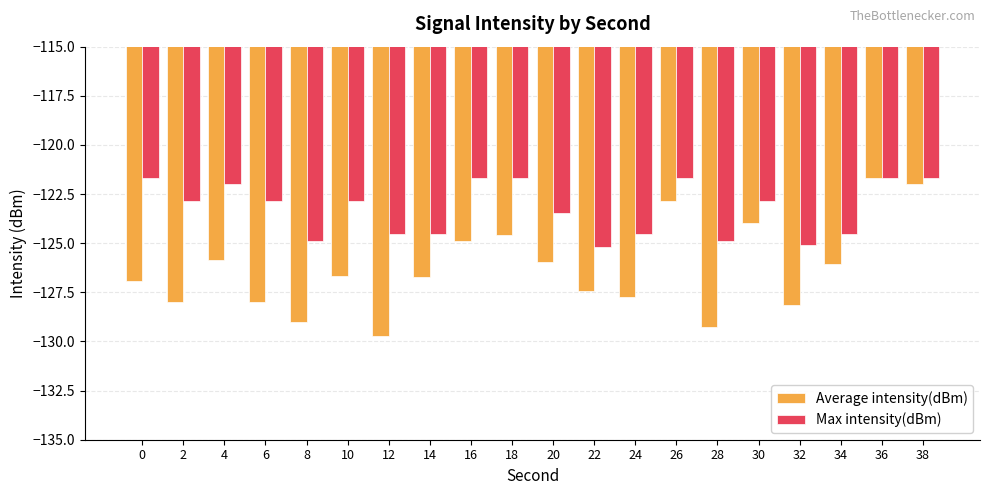

What is the total value across all series at 24?

-252.3